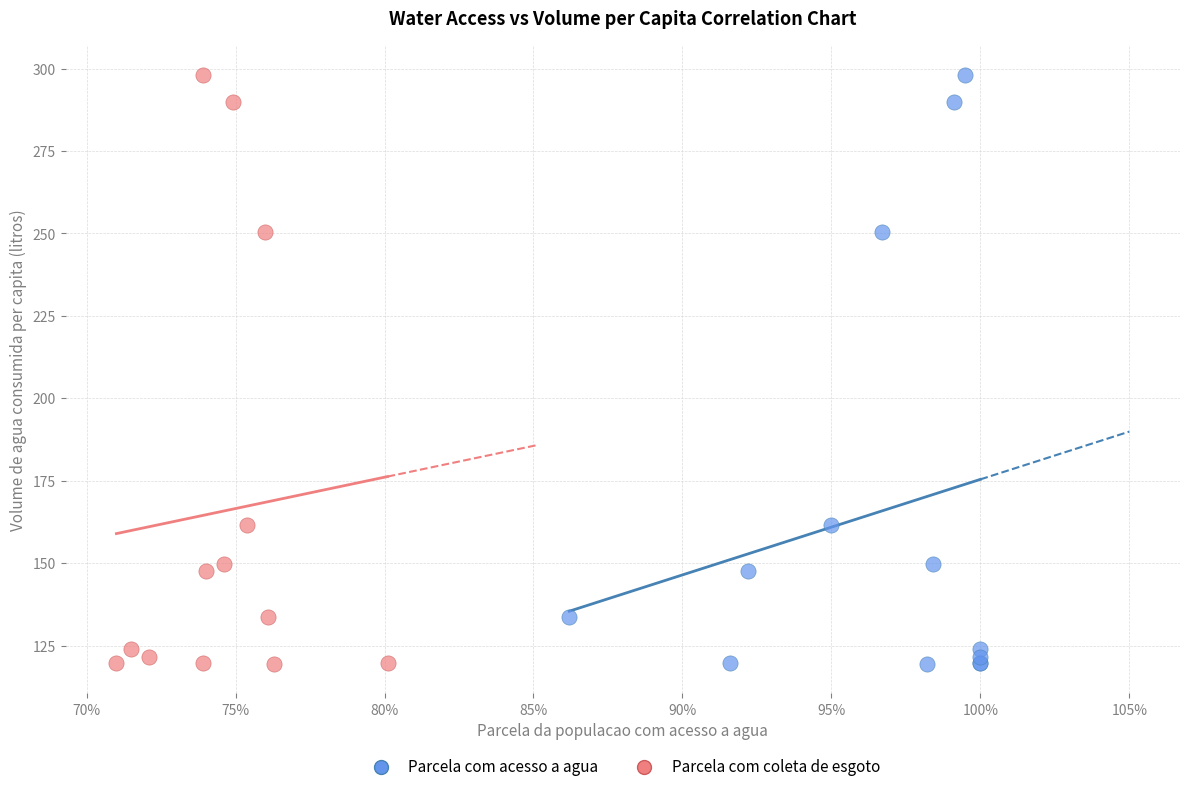

What are all the series names shown in the legend?

Parcela com acesso a agua, Parcela com coleta de esgoto